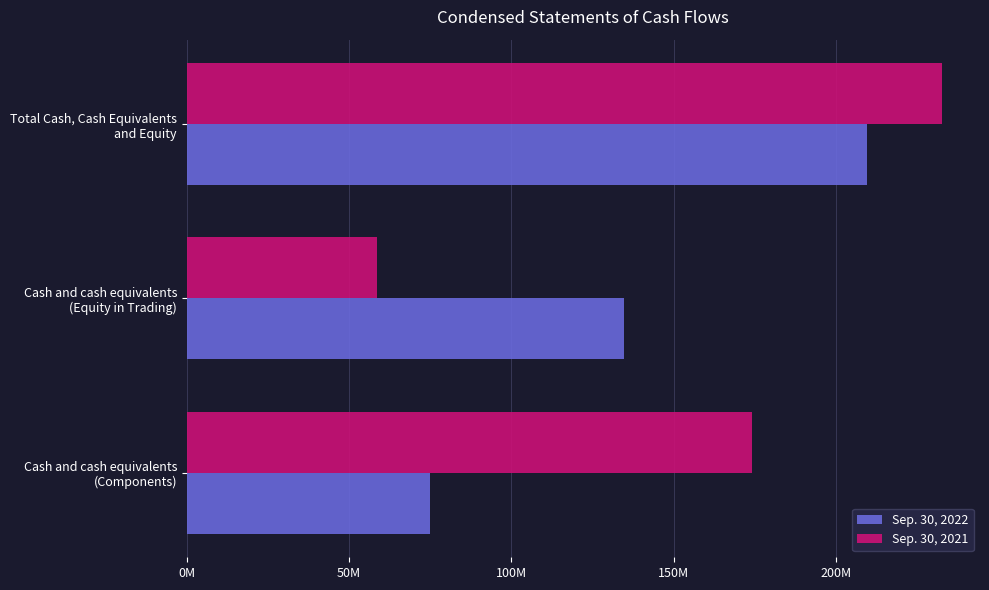

Reading right to left, what are all the values shown in this chart?

Sep. 30, 2022: 209657637	134761553	74896084
Sep. 30, 2021: 232757421	58516814	174240607